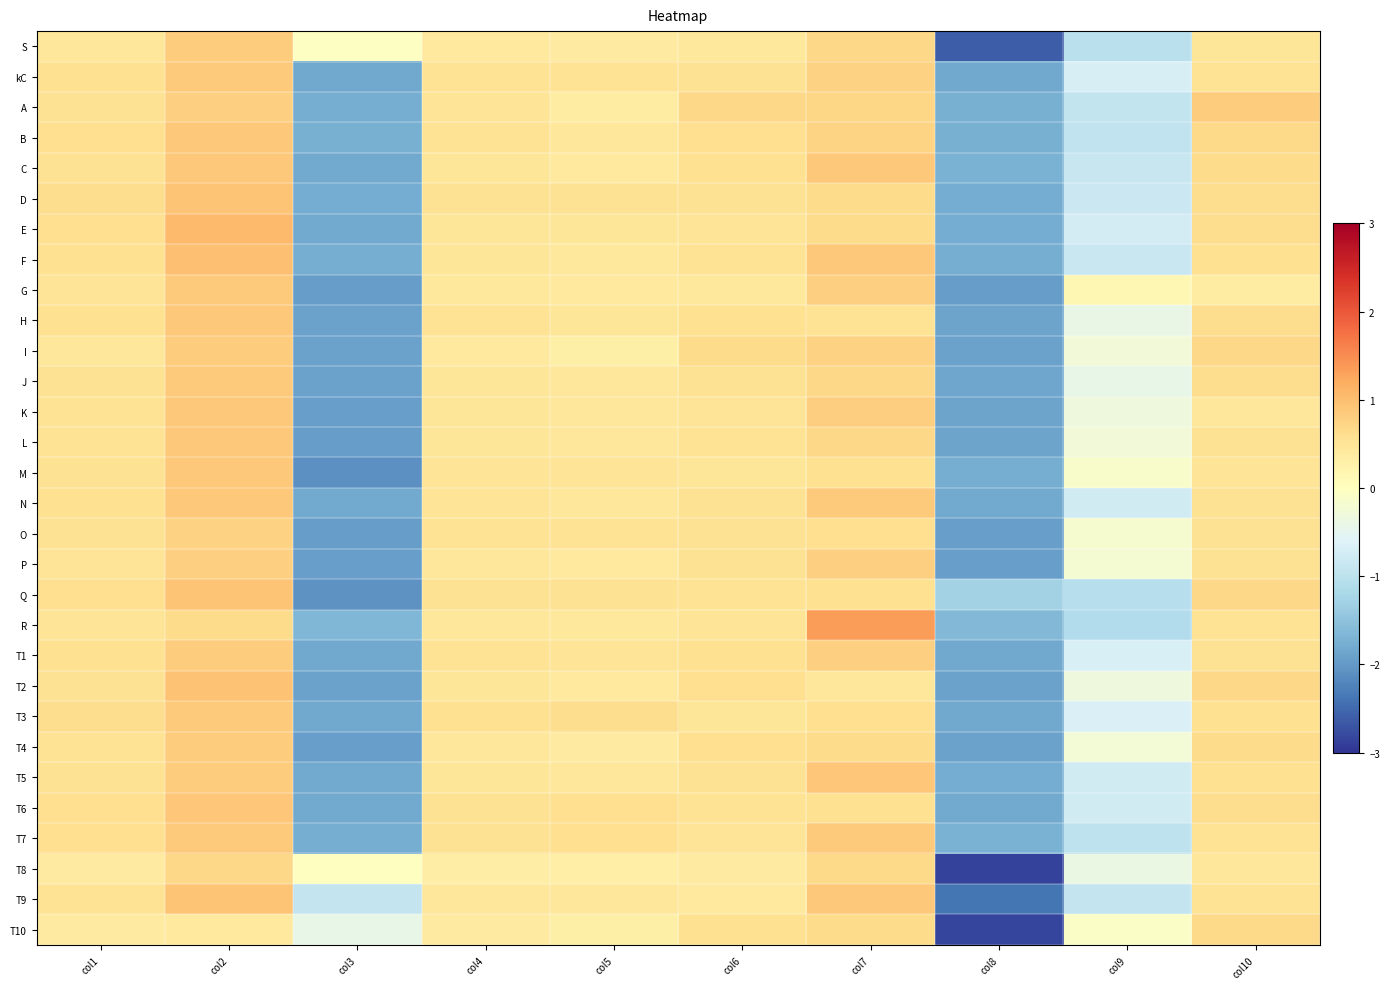

Reading left to right, extract all data points from this chart.

S: col1=0.5	col2=0.8	col3=-0.0	col4=0.4	col5=0.4	col6=0.4	col7=0.7	col8=-2.6	col9=-1.0	col10=0.5
kC: col1=0.6	col2=0.9	col3=-1.8	col4=0.5	col5=0.5	col6=0.5	col7=0.8	col8=-1.8	col9=-0.7	col10=0.5
A: col1=0.5	col2=0.8	col3=-1.8	col4=0.5	col5=0.4	col6=0.7	col7=0.7	col8=-1.7	col9=-0.9	col10=0.8
B: col1=0.6	col2=0.9	col3=-1.8	col4=0.5	col5=0.5	col6=0.6	col7=0.7	col8=-1.8	col9=-0.9	col10=0.7
C: col1=0.5	col2=0.9	col3=-1.8	col4=0.5	col5=0.4	col6=0.6	col7=0.9	col8=-1.7	col9=-0.9	col10=0.6
D: col1=0.6	col2=0.9	col3=-1.8	col4=0.5	col5=0.5	col6=0.5	col7=0.6	col8=-1.8	col9=-0.8	col10=0.6
E: col1=0.6	col2=1.0	col3=-1.8	col4=0.5	col5=0.5	col6=0.5	col7=0.6	col8=-1.8	col9=-0.7	col10=0.6
F: col1=0.6	col2=1.0	col3=-1.8	col4=0.5	col5=0.4	col6=0.5	col7=0.9	col8=-1.8	col9=-0.9	col10=0.6
G: col1=0.5	col2=0.9	col3=-2.0	col4=0.4	col5=0.4	col6=0.4	col7=0.8	col8=-2.0	col9=0.1	col10=0.4
H: col1=0.6	col2=0.9	col3=-1.9	col4=0.5	col5=0.5	col6=0.6	col7=0.5	col8=-1.9	col9=-0.4	col10=0.6
I: col1=0.5	col2=0.8	col3=-1.9	col4=0.4	col5=0.3	col6=0.7	col7=0.8	col8=-1.9	col9=-0.3	col10=0.7
J: col1=0.5	col2=0.9	col3=-1.9	col4=0.5	col5=0.5	col6=0.6	col7=0.7	col8=-1.9	col9=-0.4	col10=0.6
K: col1=0.5	col2=0.9	col3=-1.9	col4=0.5	col5=0.5	col6=0.5	col7=0.8	col8=-1.9	col9=-0.3	col10=0.5
L: col1=0.5	col2=0.9	col3=-2.0	col4=0.5	col5=0.5	col6=0.5	col7=0.7	col8=-1.9	col9=-0.3	col10=0.5
M: col1=0.6	col2=0.9	col3=-2.1	col4=0.5	col5=0.5	col6=0.5	col7=0.6	col8=-1.8	col9=-0.1	col10=0.5
N: col1=0.6	col2=0.9	col3=-1.8	col4=0.5	col5=0.5	col6=0.6	col7=0.8	col8=-1.8	col9=-0.8	col10=0.6
O: col1=0.6	col2=0.8	col3=-1.9	col4=0.5	col5=0.5	col6=0.5	col7=0.6	col8=-1.9	col9=-0.2	col10=0.6
P: col1=0.5	col2=0.8	col3=-1.9	col4=0.5	col5=0.4	col6=0.5	col7=0.8	col8=-1.9	col9=-0.2	col10=0.6
Q: col1=0.6	col2=0.9	col3=-2.1	col4=0.5	col5=0.6	col6=0.5	col7=0.6	col8=-1.3	col9=-1.1	col10=0.7
R: col1=0.5	col2=0.6	col3=-1.6	col4=0.5	col5=0.4	col6=0.5	col7=1.3	col8=-1.6	col9=-1.1	col10=0.5
T1: col1=0.6	col2=0.8	col3=-1.8	col4=0.5	col5=0.5	col6=0.6	col7=0.8	col8=-1.8	col9=-0.7	col10=0.6
T2: col1=0.6	col2=0.9	col3=-1.9	col4=0.5	col5=0.4	col6=0.6	col7=0.5	col8=-1.9	col9=-0.3	col10=0.7
T3: col1=0.6	col2=0.8	col3=-1.8	col4=0.6	col5=0.6	col6=0.5	col7=0.6	col8=-1.8	col9=-0.7	col10=0.6
T4: col1=0.5	col2=0.8	col3=-1.9	col4=0.5	col5=0.4	col6=0.6	col7=0.7	col8=-1.9	col9=-0.2	col10=0.6
T5: col1=0.6	col2=0.8	col3=-1.8	col4=0.5	col5=0.5	col6=0.6	col7=0.9	col8=-1.8	col9=-0.8	col10=0.6
T6: col1=0.6	col2=0.9	col3=-1.8	col4=0.6	col5=0.6	col6=0.5	col7=0.6	col8=-1.8	col9=-0.8	col10=0.6
T7: col1=0.6	col2=0.8	col3=-1.8	col4=0.6	col5=0.6	col6=0.5	col7=0.8	col8=-1.7	col9=-1.0	col10=0.5
T8: col1=0.4	col2=0.7	col3=-0.0	col4=0.3	col5=0.3	col6=0.4	col7=0.7	col8=-2.9	col9=-0.4	col10=0.5
T9: col1=0.5	col2=0.9	col3=-0.9	col4=0.4	col5=0.5	col6=0.4	col7=0.9	col8=-2.4	col9=-0.9	col10=0.5
T10: col1=0.4	col2=0.4	col3=-0.4	col4=0.4	col5=0.3	col6=0.6	col7=0.6	col8=-2.8	col9=-0.1	col10=0.7